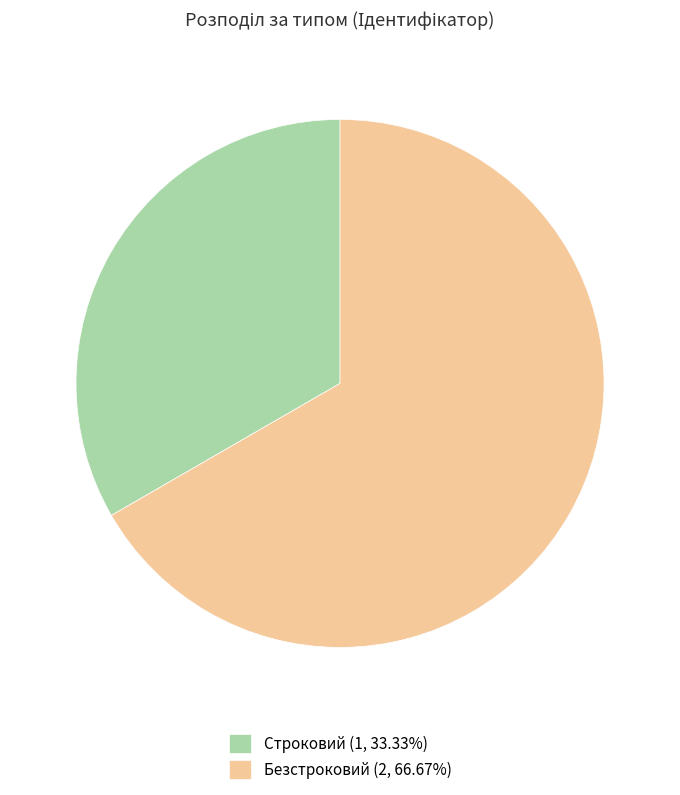

Is Безстроковий the majority of the pie?

Yes